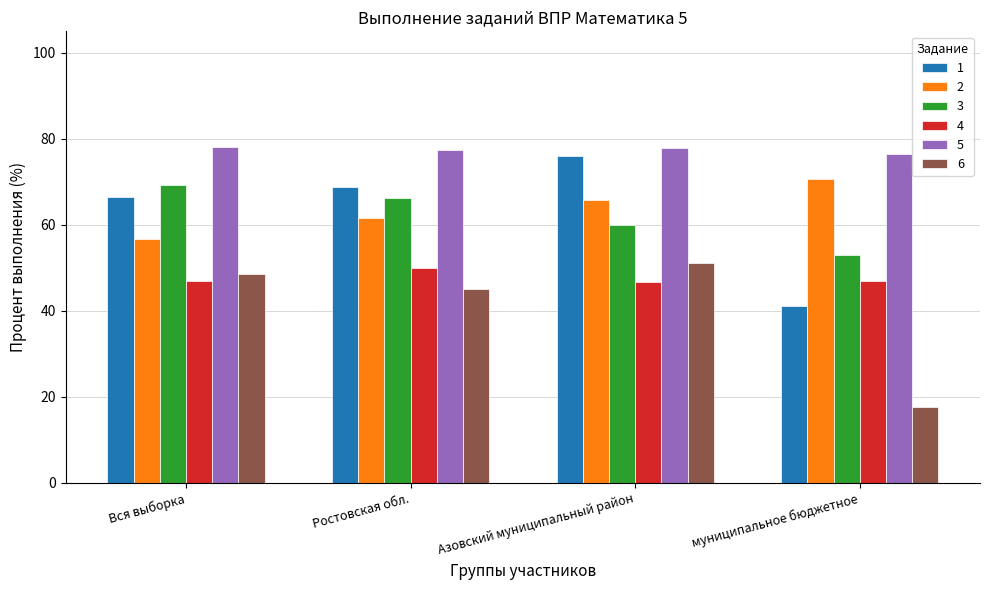

What are all the series names shown in the legend?

1, 2, 3, 4, 5, 6